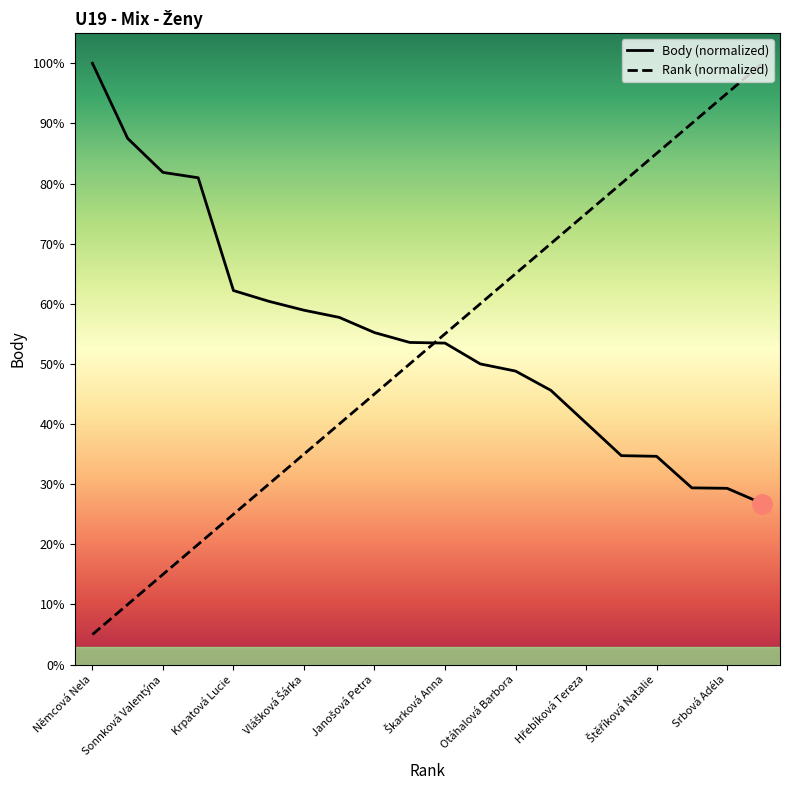

Reading left to right, what are all the values shown in this chart?

Rank: 5.0	10.0	15.0	20.0	25.0	30.0	35.0	40.0	45.0	50.0	55.0	60.0	65.0	70.0	75.0	80.0	85.0	90.0	95.0	100.0
Body: 100.0	87.5	81.8	81.0	62.2	60.4	58.9	57.7	55.2	53.6	53.5	50.0	48.8	45.6	40.2	34.7	34.6	29.4	29.3	26.8